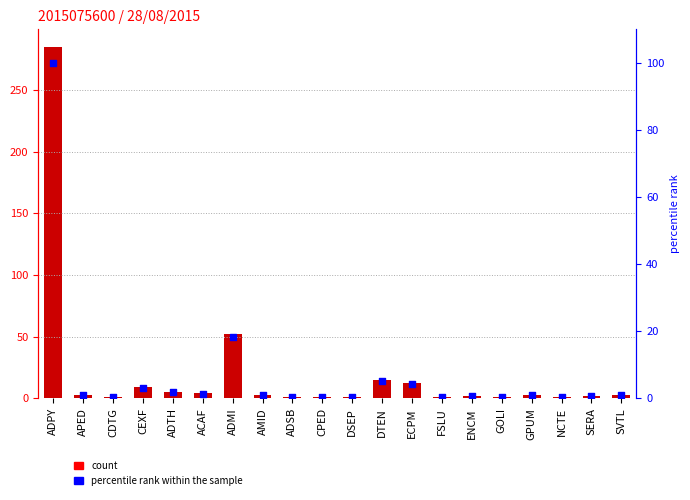

What are all the series names shown in the legend?

count, percentile rank within the sample